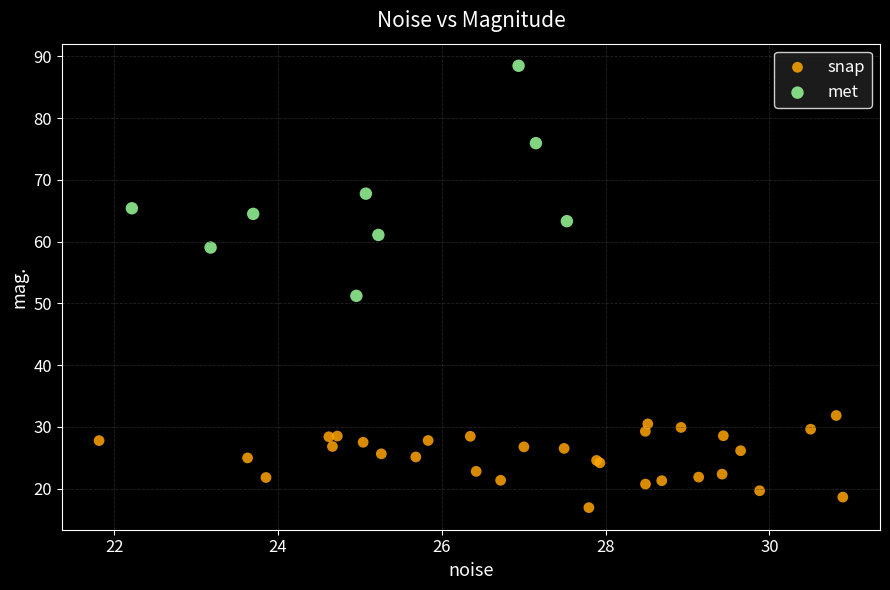

Which series has the widest spread of Y values?

met